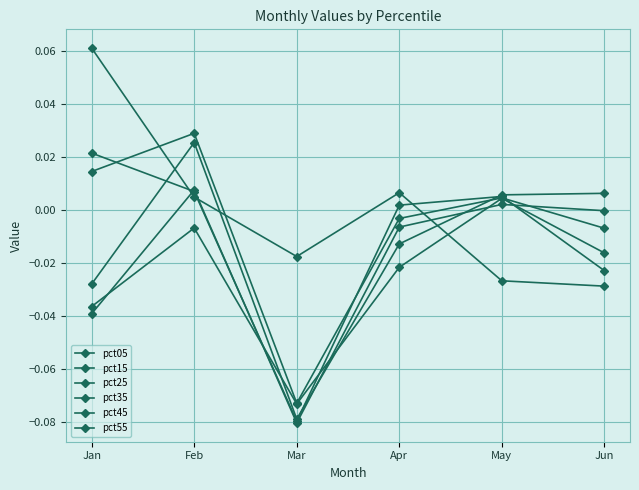

What value does the pct35 series have at Mar?

-0.1